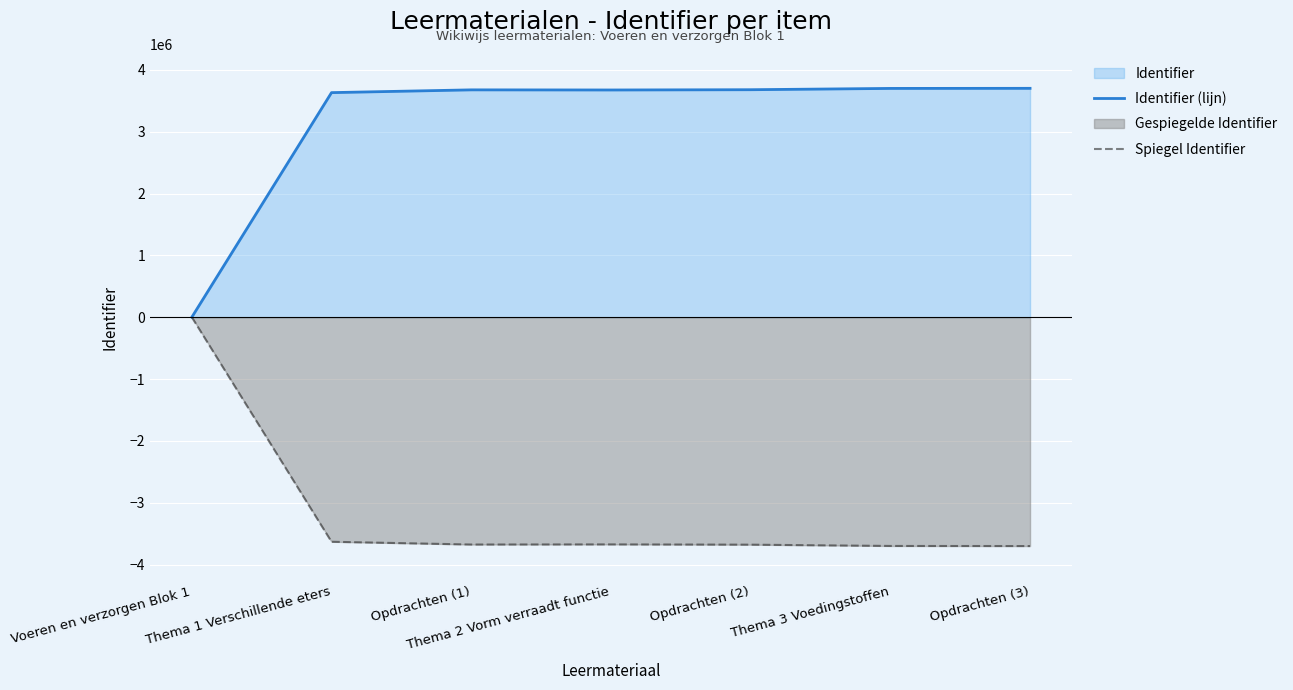

Reading right to left, list all the values displayed in this chart.

Identifier (lijn): 3701133	3699643	3678710	3674316	3676356	3631657	0
Spiegel Identifier: -3701133	-3699643	-3678710	-3674316	-3676356	-3631657	0